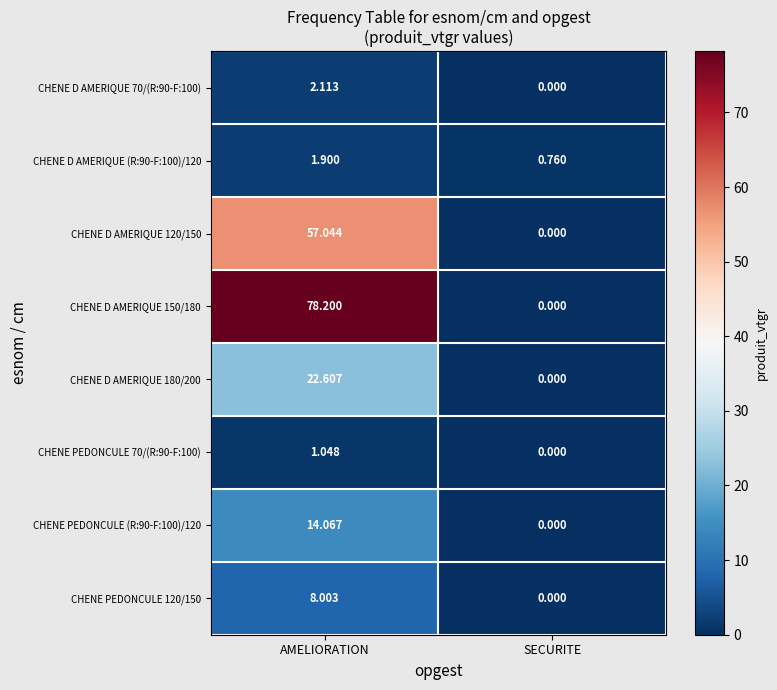

Which category has the highest value in the CHENE D AMERIQUE 70/(R:90-F:100) series?

AMELIORATION